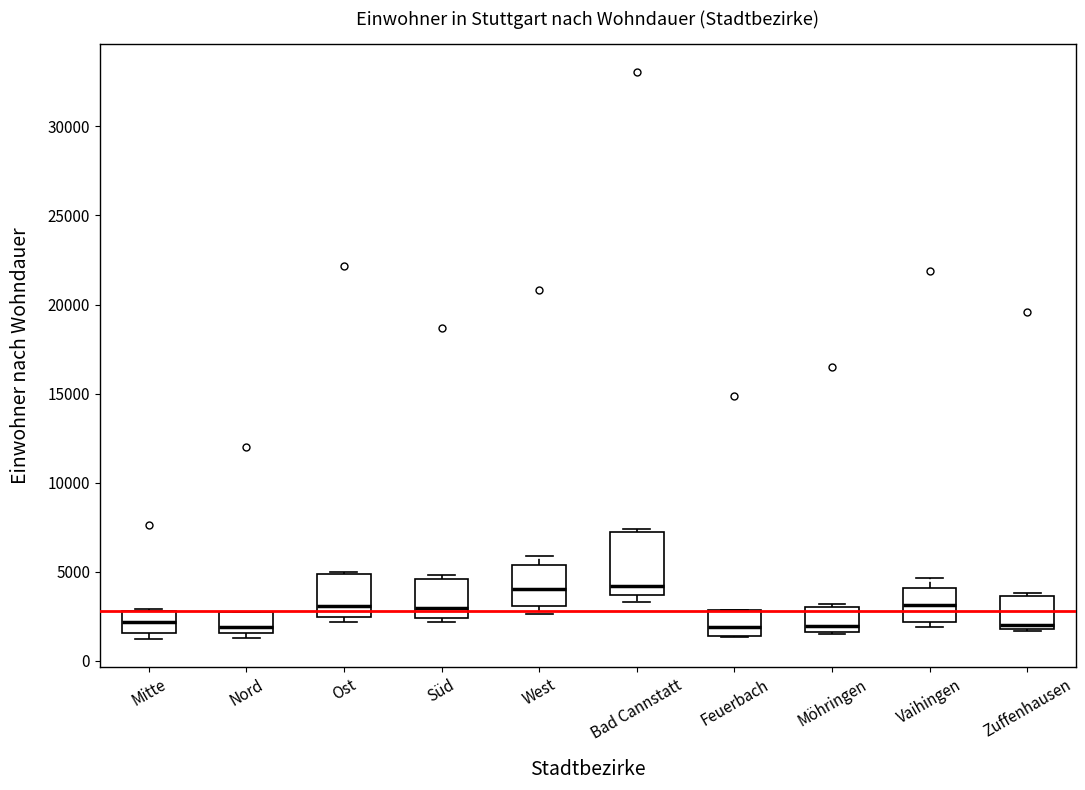

Reading left to right, read every box against the y-axis: the position of its median line, the range the box covers, and the ends of its whiskers. The values are not printed on the chart, so give them approximately, as read against the axis.

Mitte: median 2000, box 1500 to 3000, whiskers 1000 to 3000
Nord: median 2000, box 1500 to 2500, whiskers 1500 (just below the box's lower edge) to 3000
Ost: median 3000, box 2500 to 5000, whiskers 2000 to 5000
Süd: median 3000, box 2500 to 4500, whiskers 2000 to 5000
West: median 4000, box 3000 to 5500, whiskers 2500 to 6000
Bad Cannstatt: median 4000, box 3500 to 7500, whiskers 3500 (just below the box's lower edge) to 7500
Feuerbach: median 2000, box 1500 to 3000, whiskers 1500 to 3000
Möhringen: median 2000, box 1500 to 3000, whiskers 1500 to 3000
Vaihingen: median 3000, box 2000 to 4000, whiskers 2000 (just below the box's lower edge) to 4500
Zuffenhausen: median 2000 (just above the box's lower edge), box 2000 to 3500, whiskers 1500 to 4000